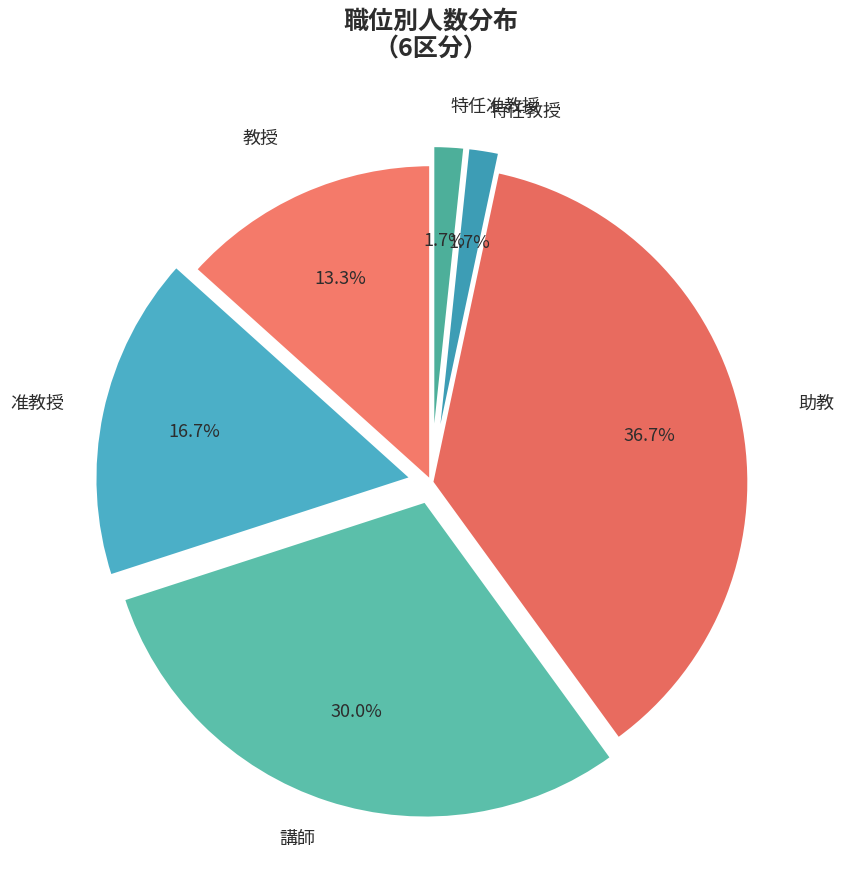

Count the number of slices in the pie.

6